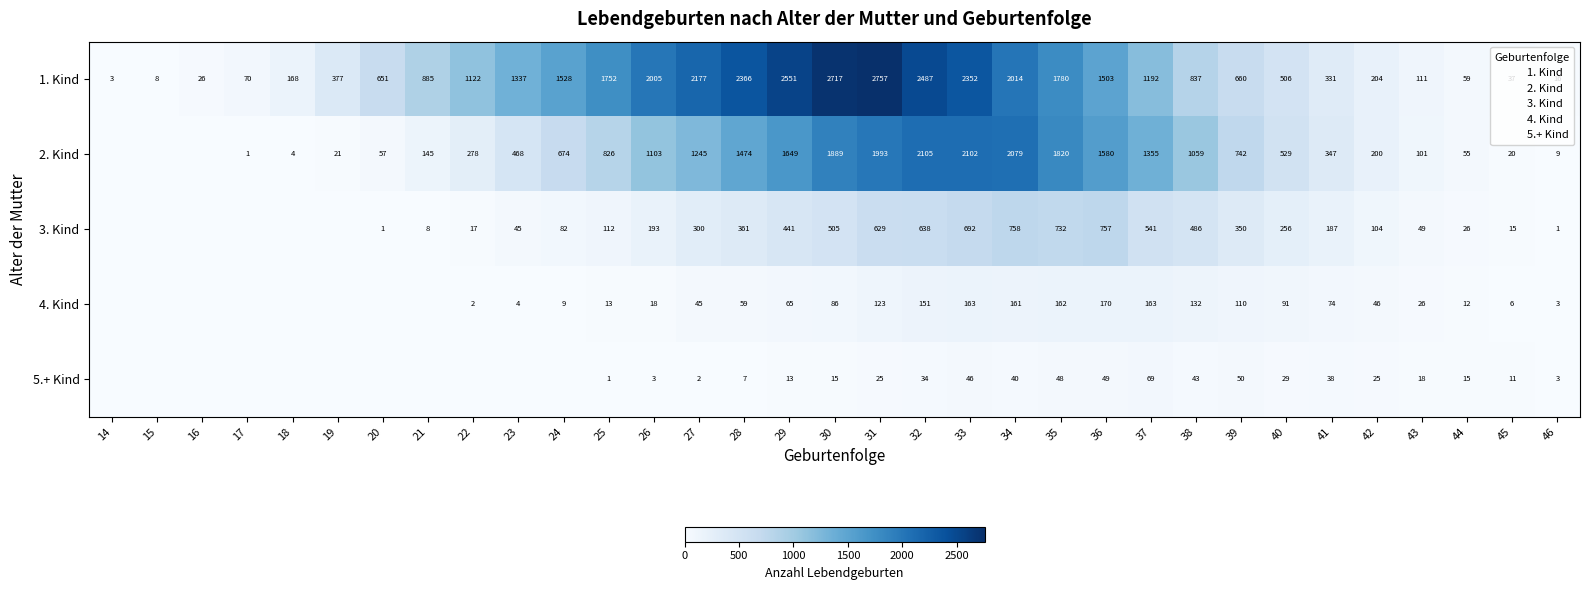

The 4. Kind series shows 72 at 32. True or false?

False